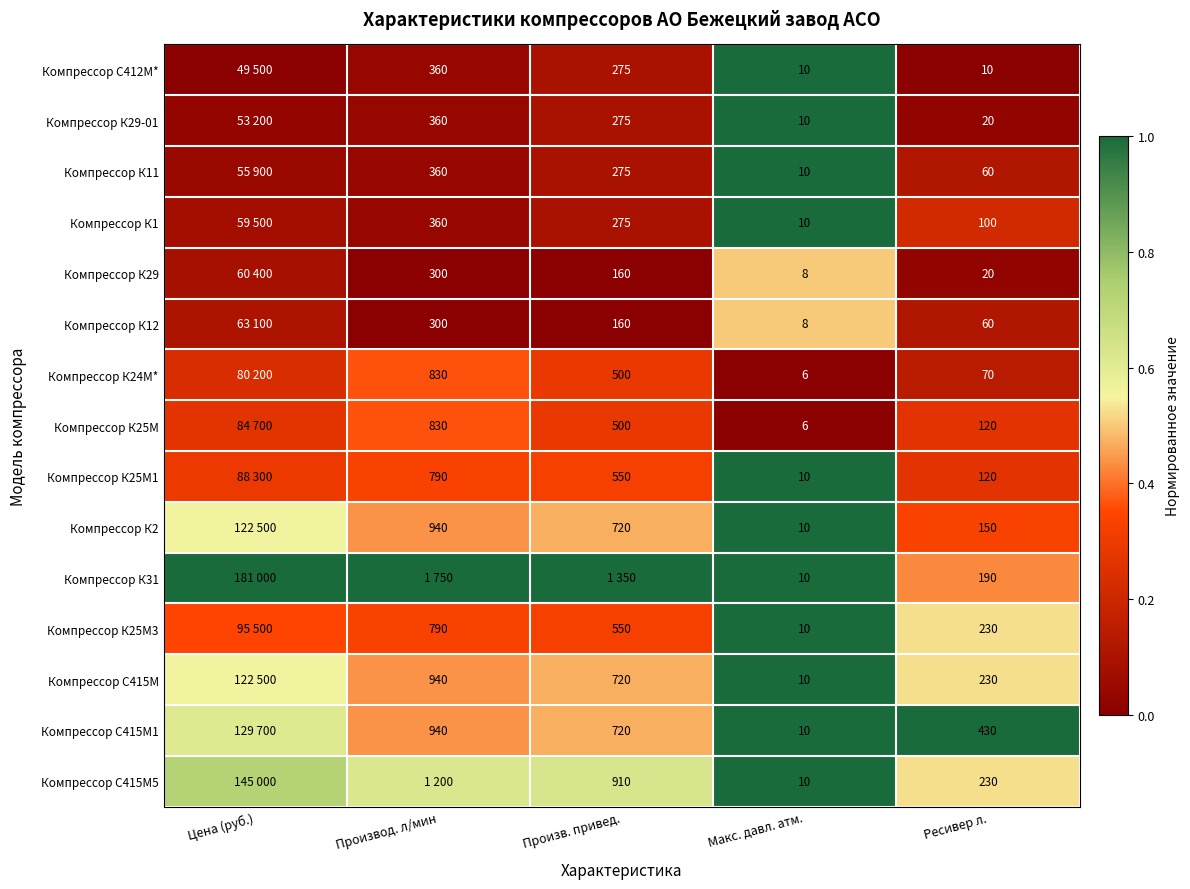

True or false: Компрессор К11 has a value of 0.1 at Произв. привед..

False